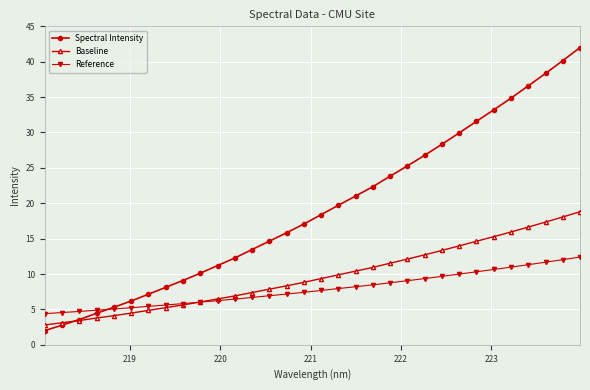

List the series in order of their peak value, highest first.

Spectral Intensity, Baseline, Reference